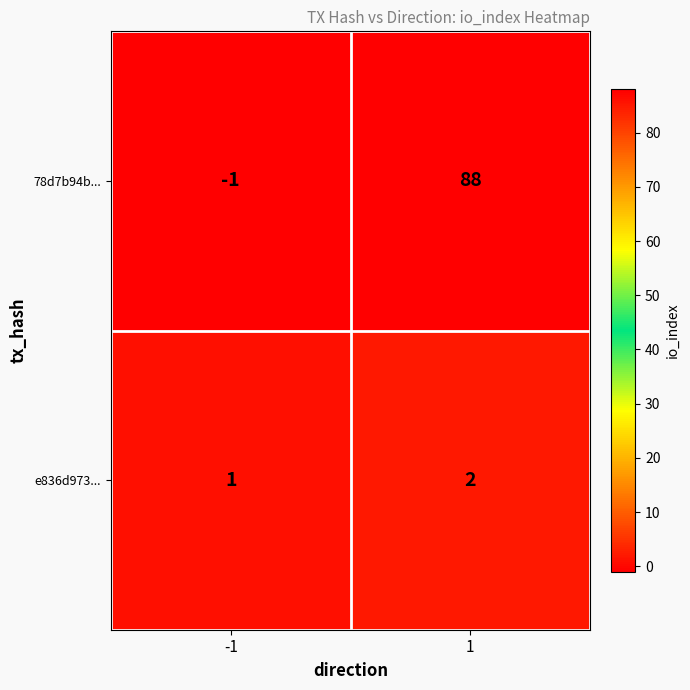

Which series has the widest spread of values?

78d7b94b...